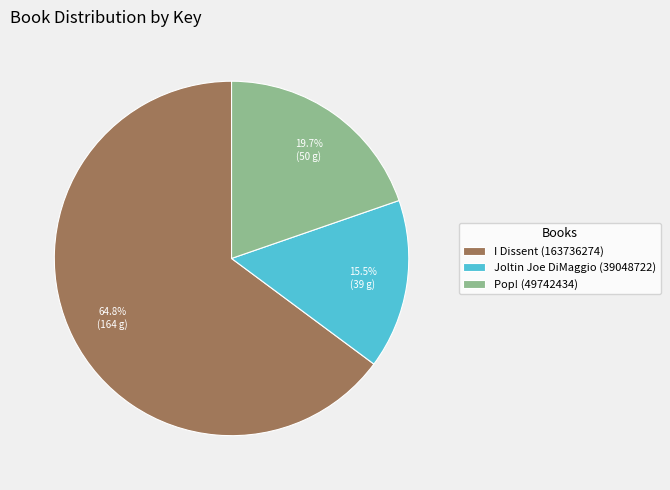

Approximately how many times larger is the value at Pop! (49742434) compared to I Dissent (163736274)?

0.3